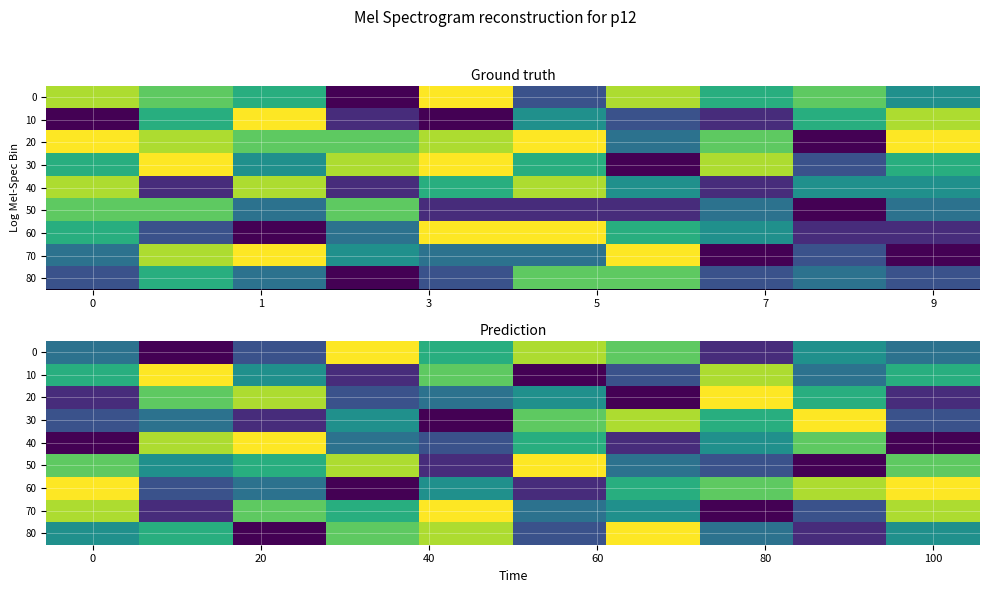

What is the smallest value displayed?

1